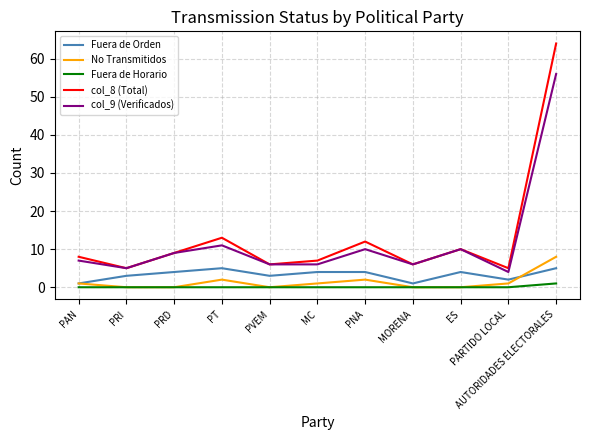

True or false: No Transmitidos and col_9 (Verificados) intersect in this chart.

False